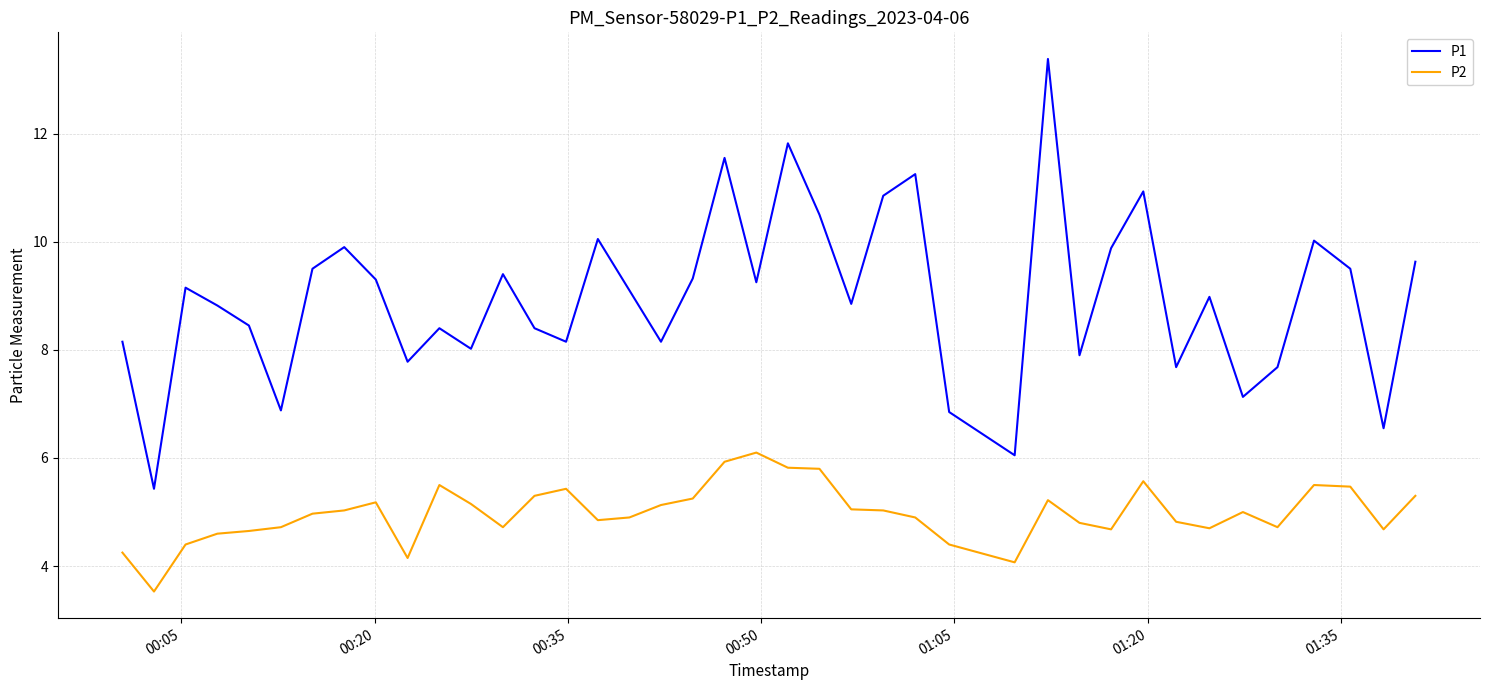

How many lines are shown in the chart?

2